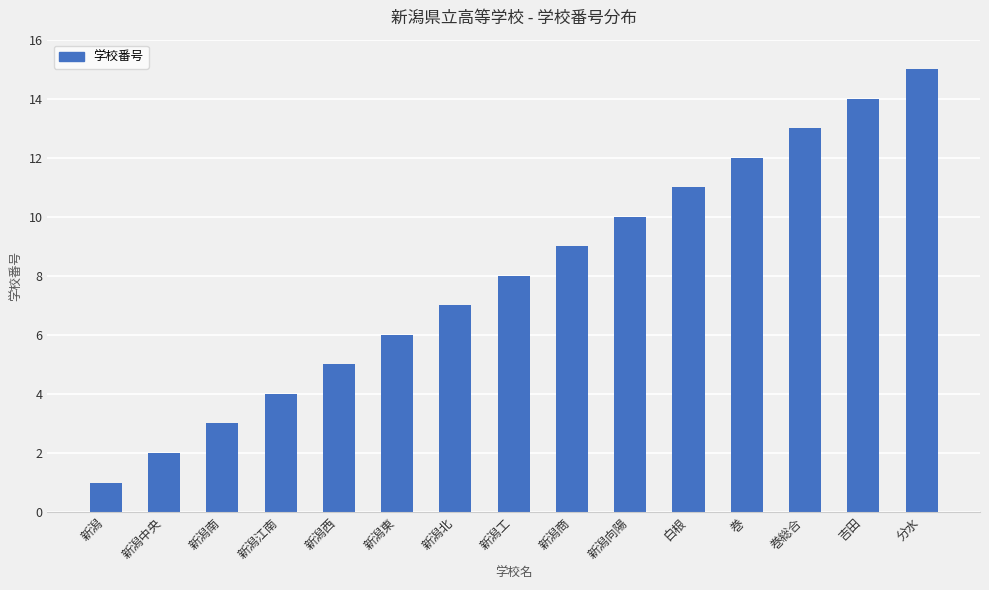

How many distinct data groups are displayed?

1